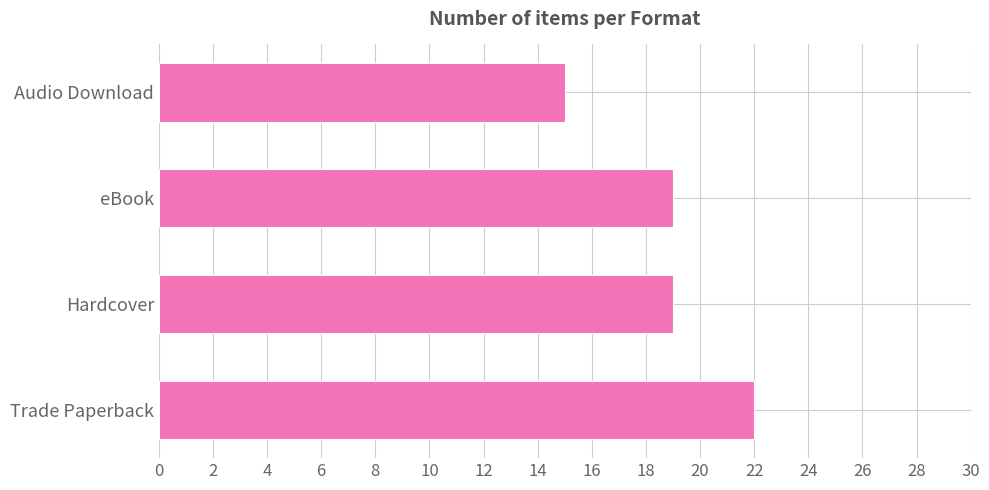

At which category does the chart reach its minimum across all series?

Audio Download